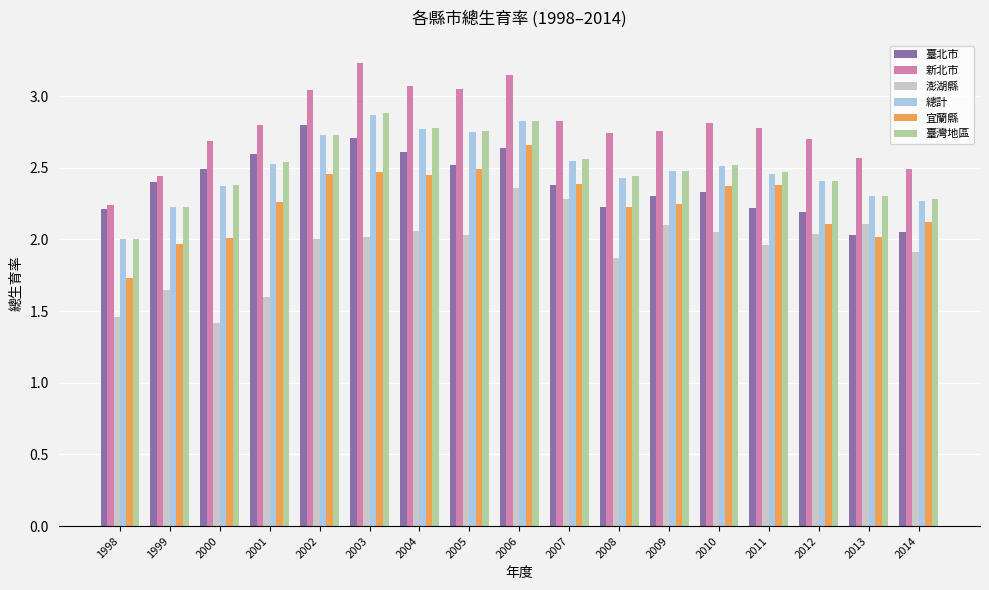

Count the number of categories in the chart.

17